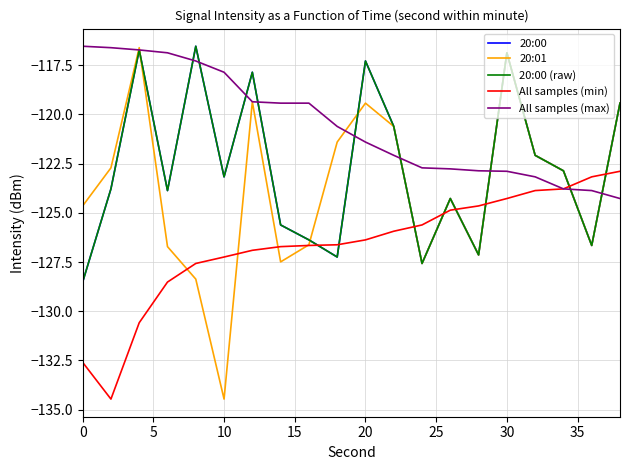

What is the difference between the second highest and second lowest values in the 20:00 (raw) series?

10.9